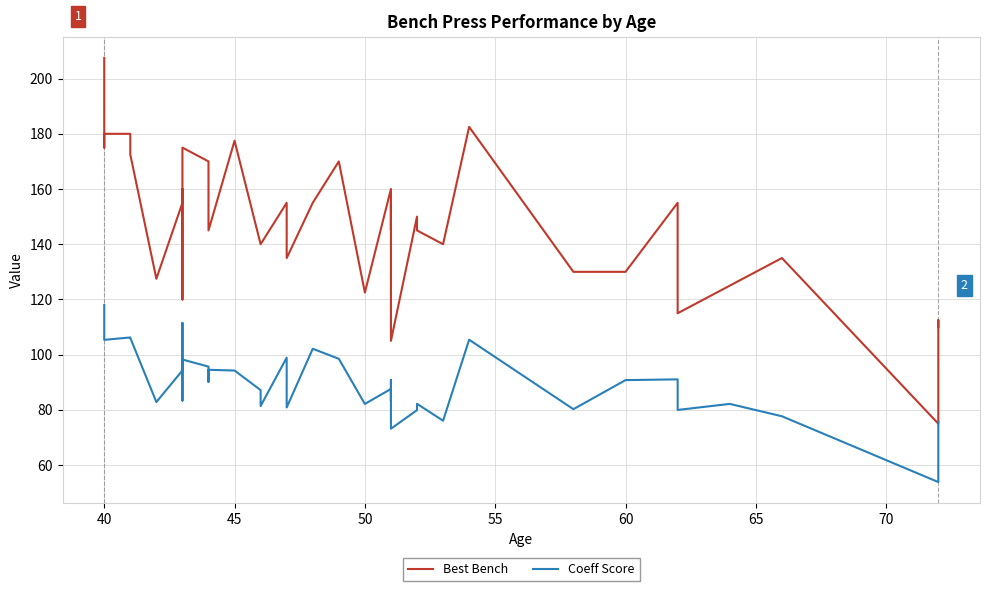

What is the value of the Coeff Score point at the 6th from the left?

82.8